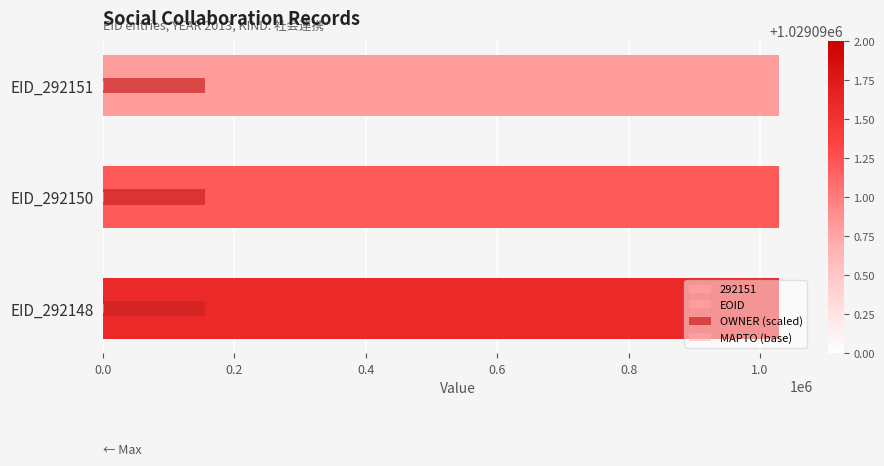

What is the minimum value for EOID?

1029090.0